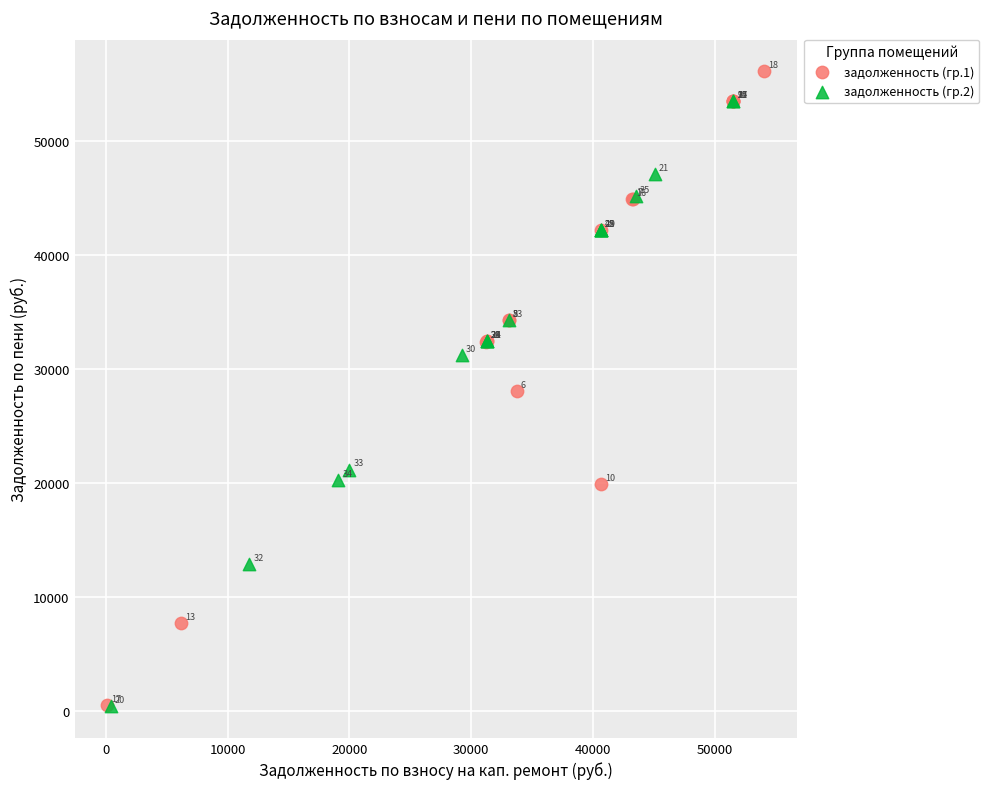

Which series contains the lowest Y value?

задолженность (гр.2)